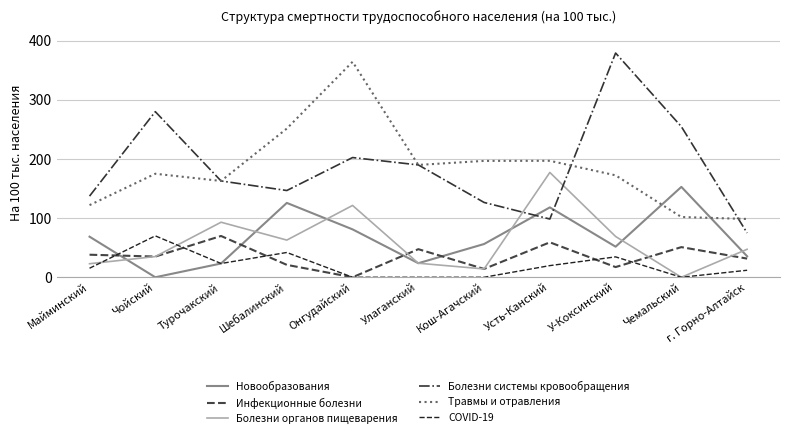

Which category has the lowest value in the Болезни органов пищеварения series?

Чемальский